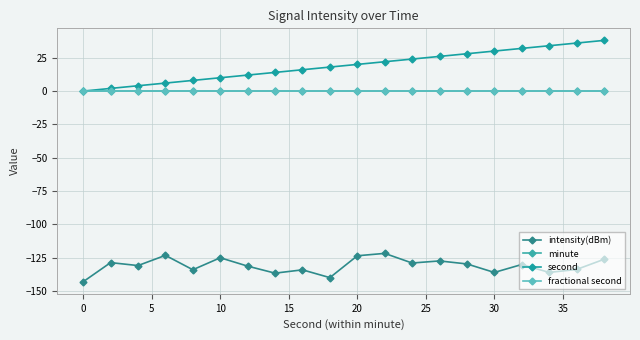

Rank the series by their maximum value, from lowest to highest.

intensity(dBm), minute, fractional second, second